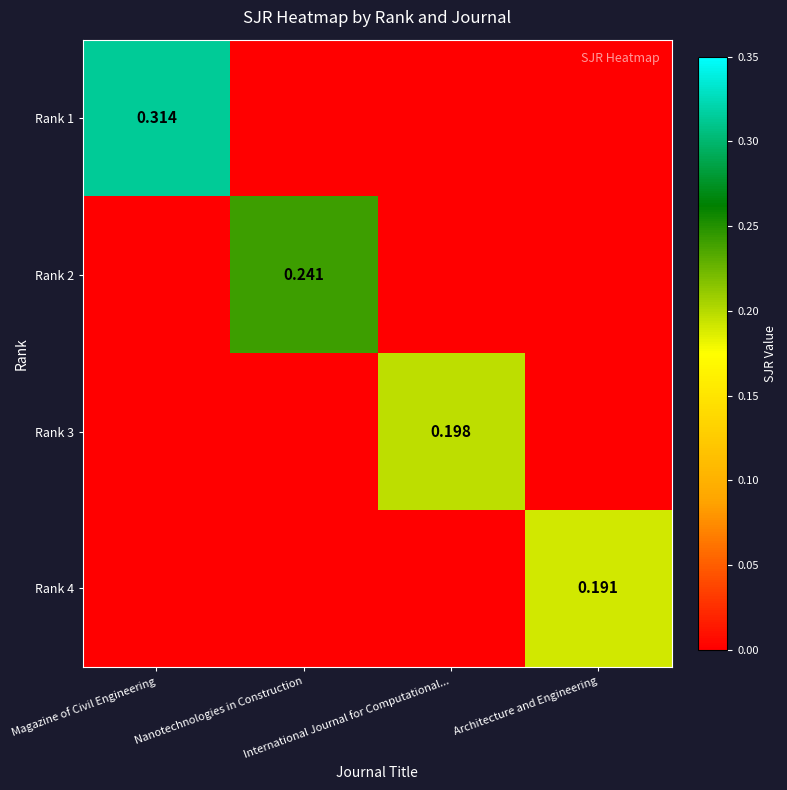

The value of Rank 1 at International Journal for Computational... is 0.0. True or false?

True